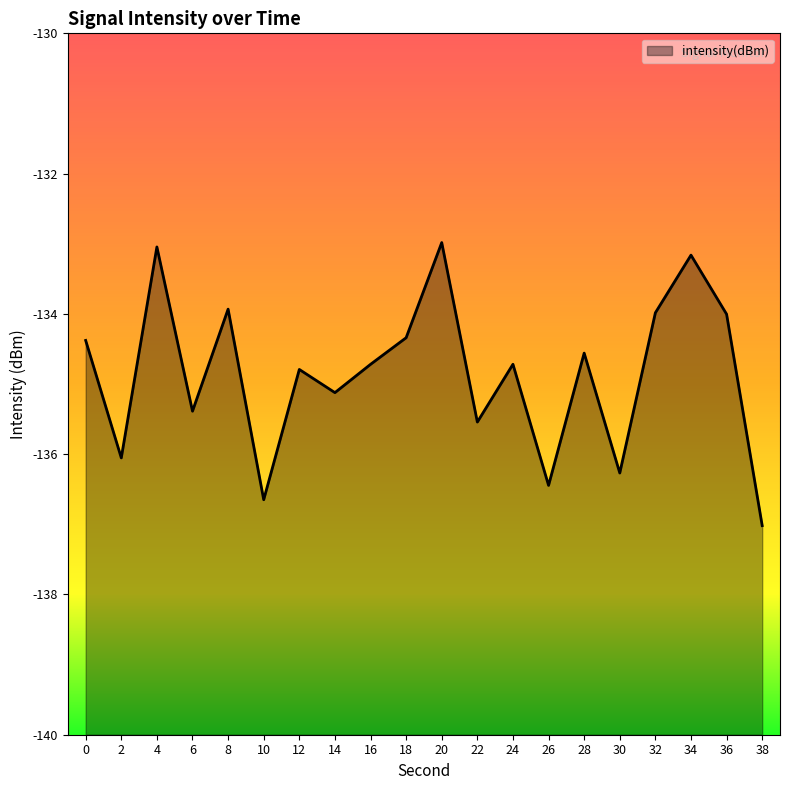

Rank the categories by value from highest to lowest.

20, 4, 34, 8, 32, 36, 18, 0, 28, 24, 16, 12, 14, 6, 22, 2, 30, 26, 10, 38